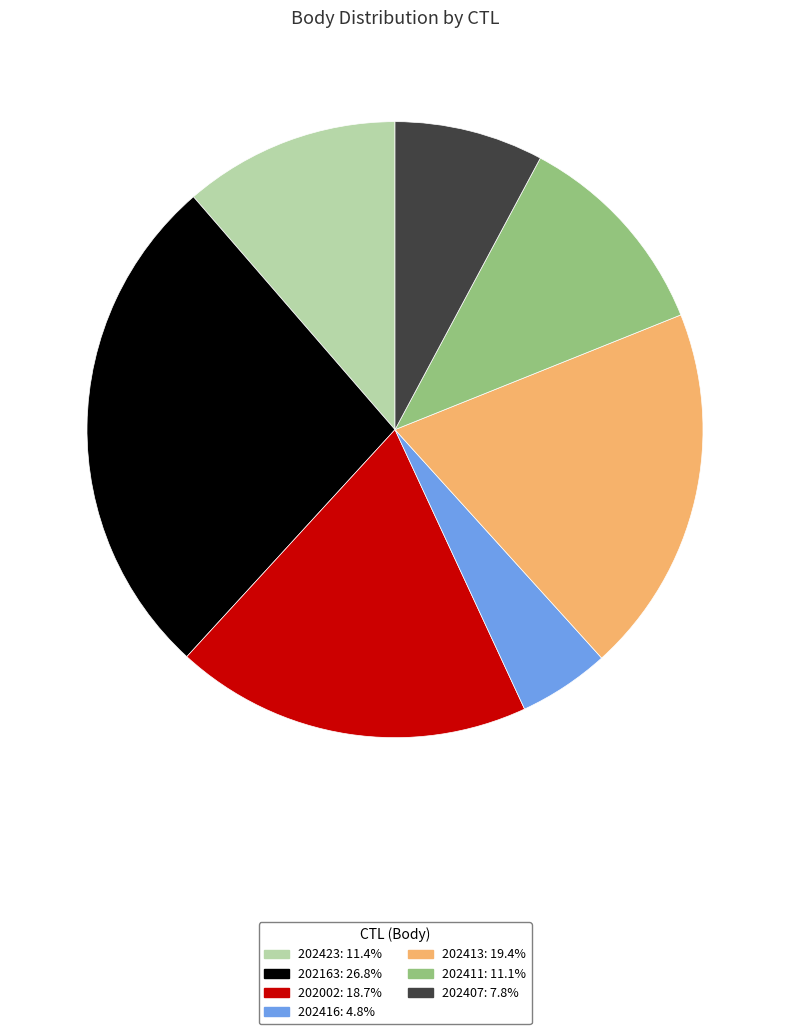

Combined, do 202413 and 202002 account for over 50%?

No